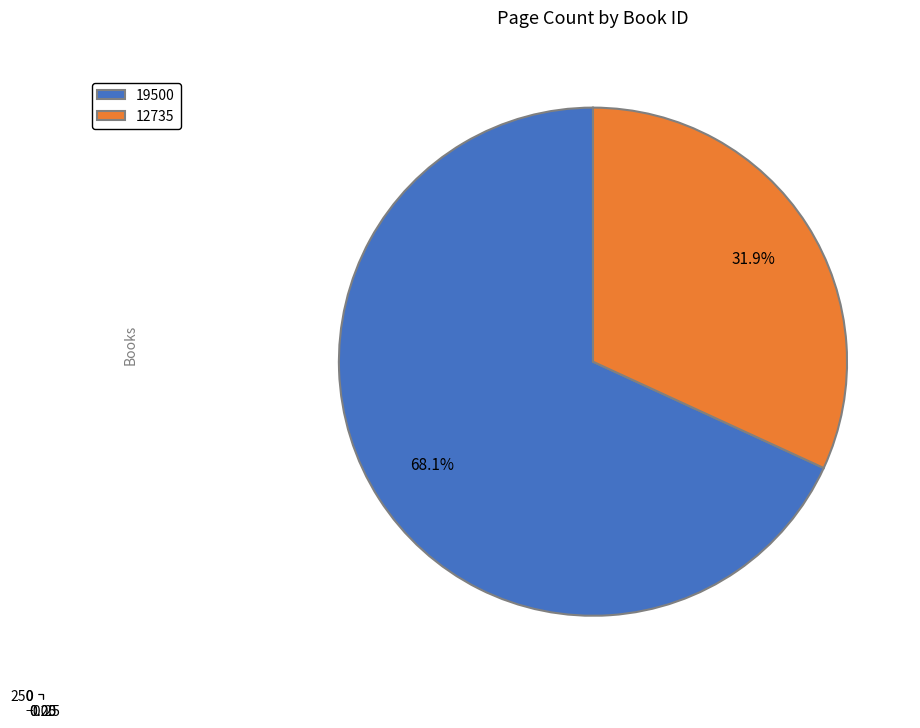

Which has a higher value, 19500 or 12735?

19500